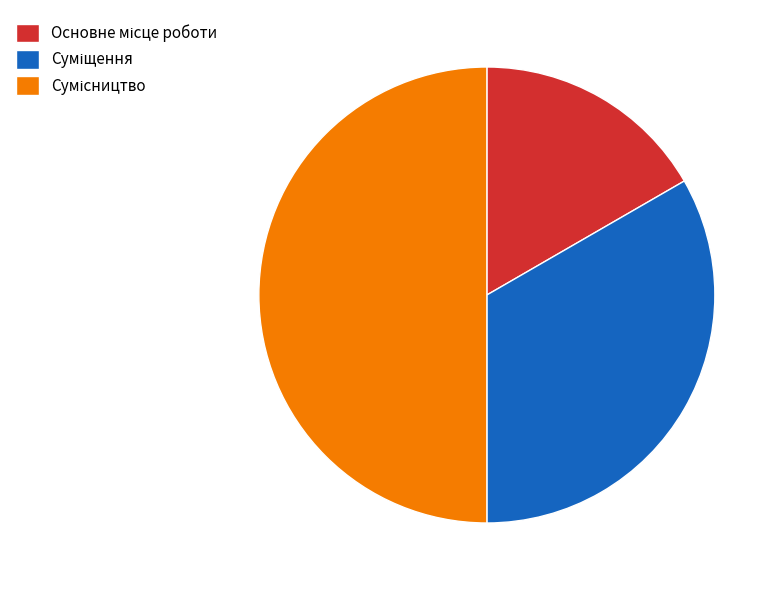

Between Суміщення and Сумісництво, which is larger?

Сумісництво